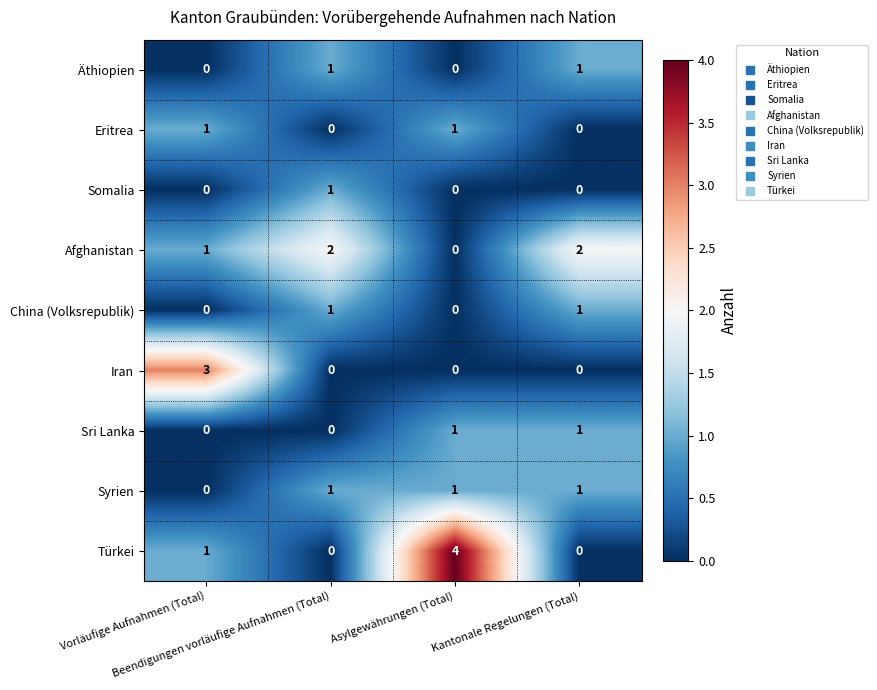

Which series has the largest range (max minus min)?

Türkei